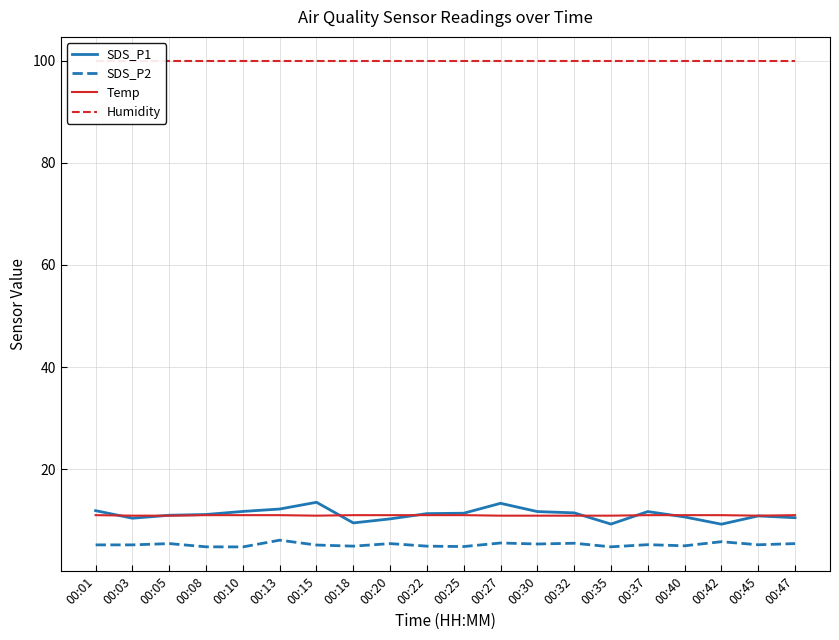

Rank the series by their maximum value, from highest to lowest.

Humidity, SDS_P1, Temp, SDS_P2